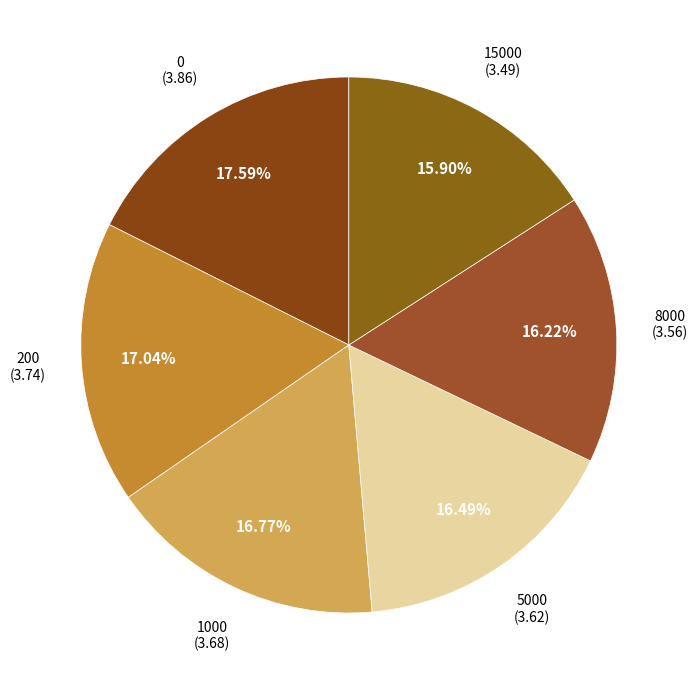

How many slices are in this pie chart?

6